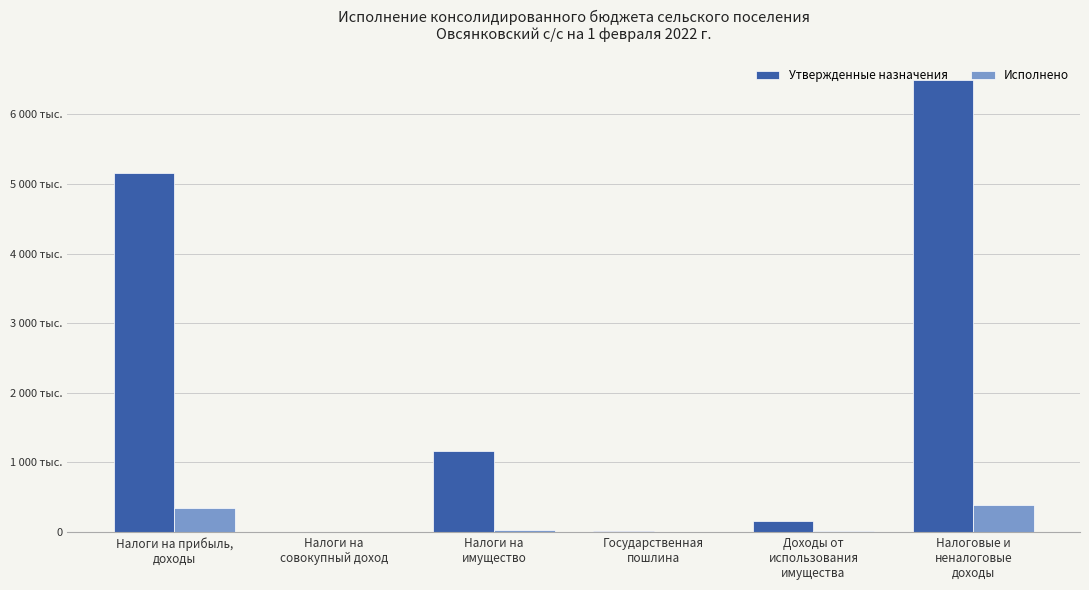

What are all the series names shown in the legend?

Утвержденные назначения, Исполнено